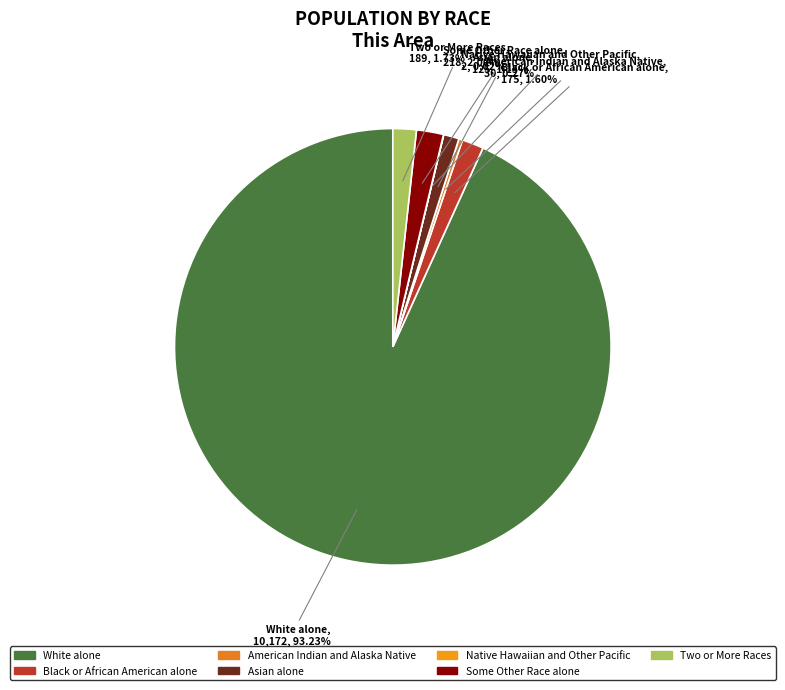

To the nearest percent, what is the difference between the Asian alone and Two or More Races slice percentages?

1%